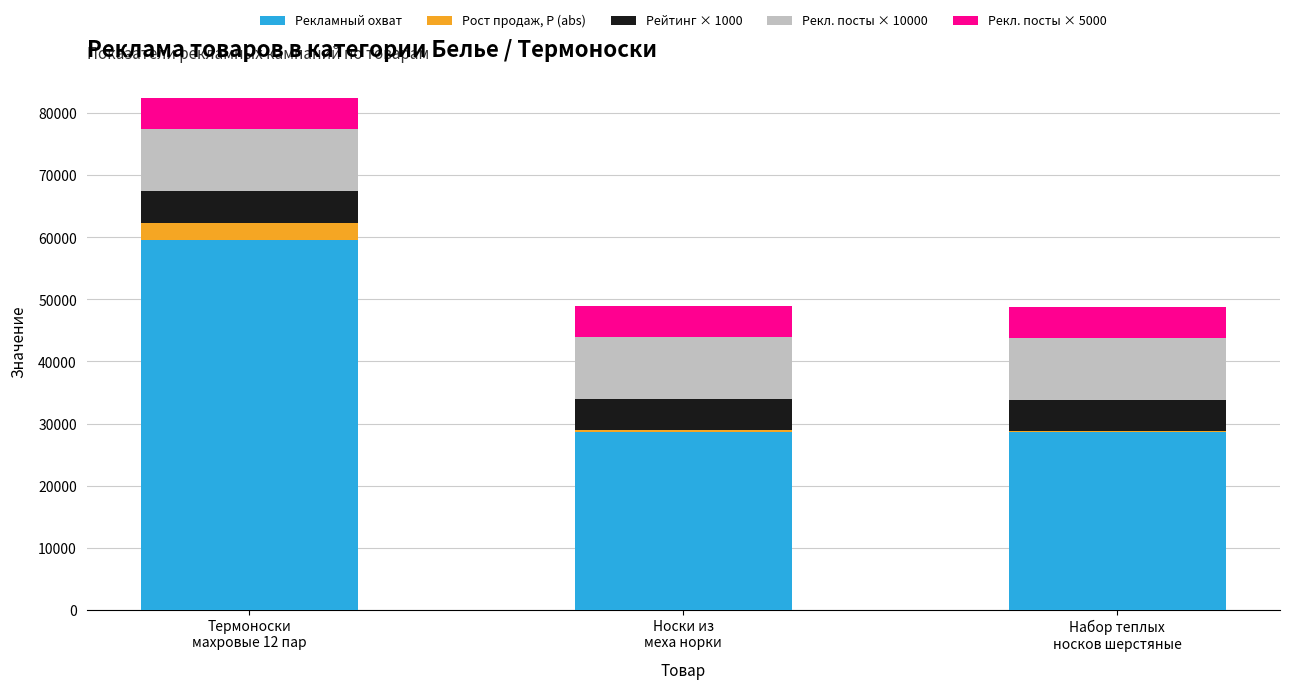

What is the lowest value of the Рекламный охват series?

28567